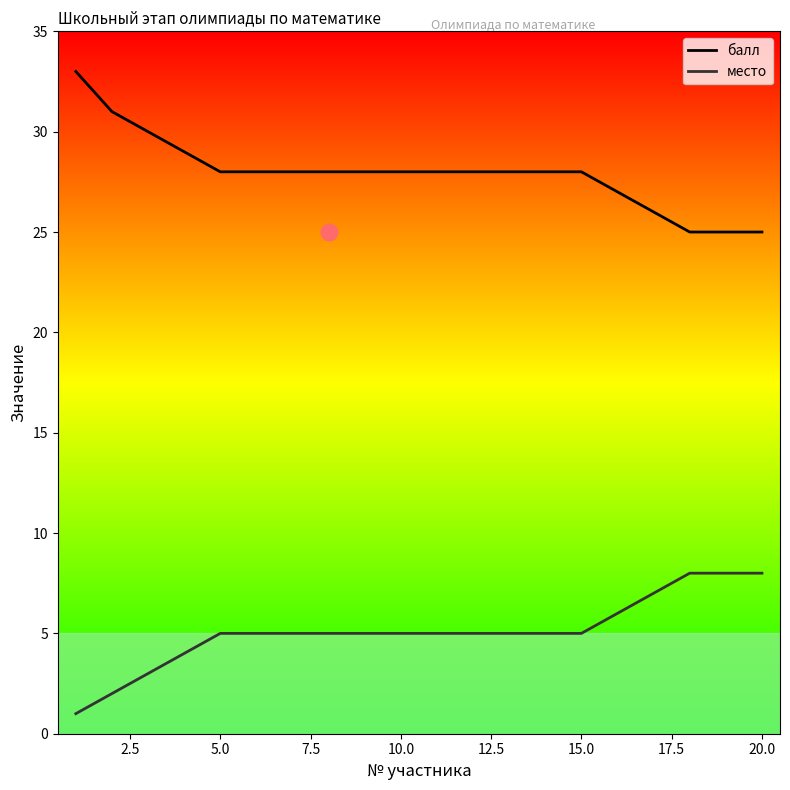

True or false: место and балл intersect in this chart.

False